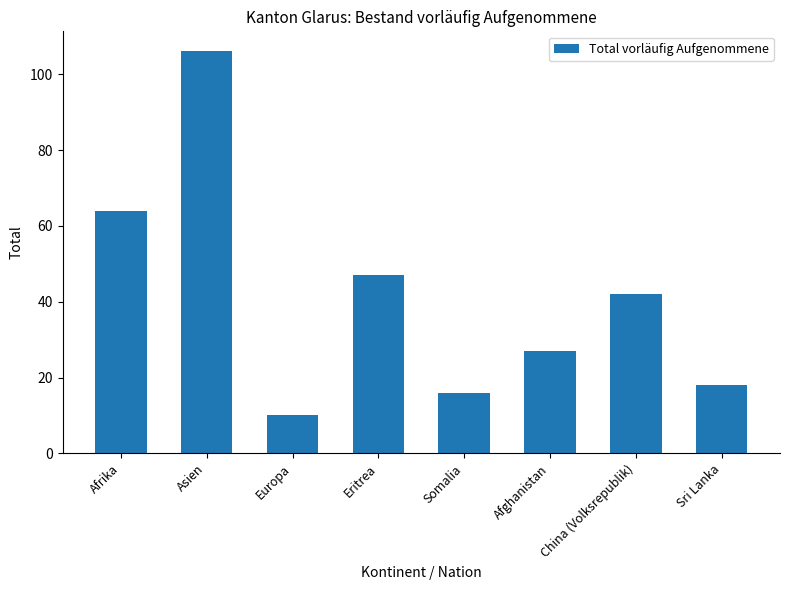

The chart shows a value of 26 at Somalia. True or false?

False